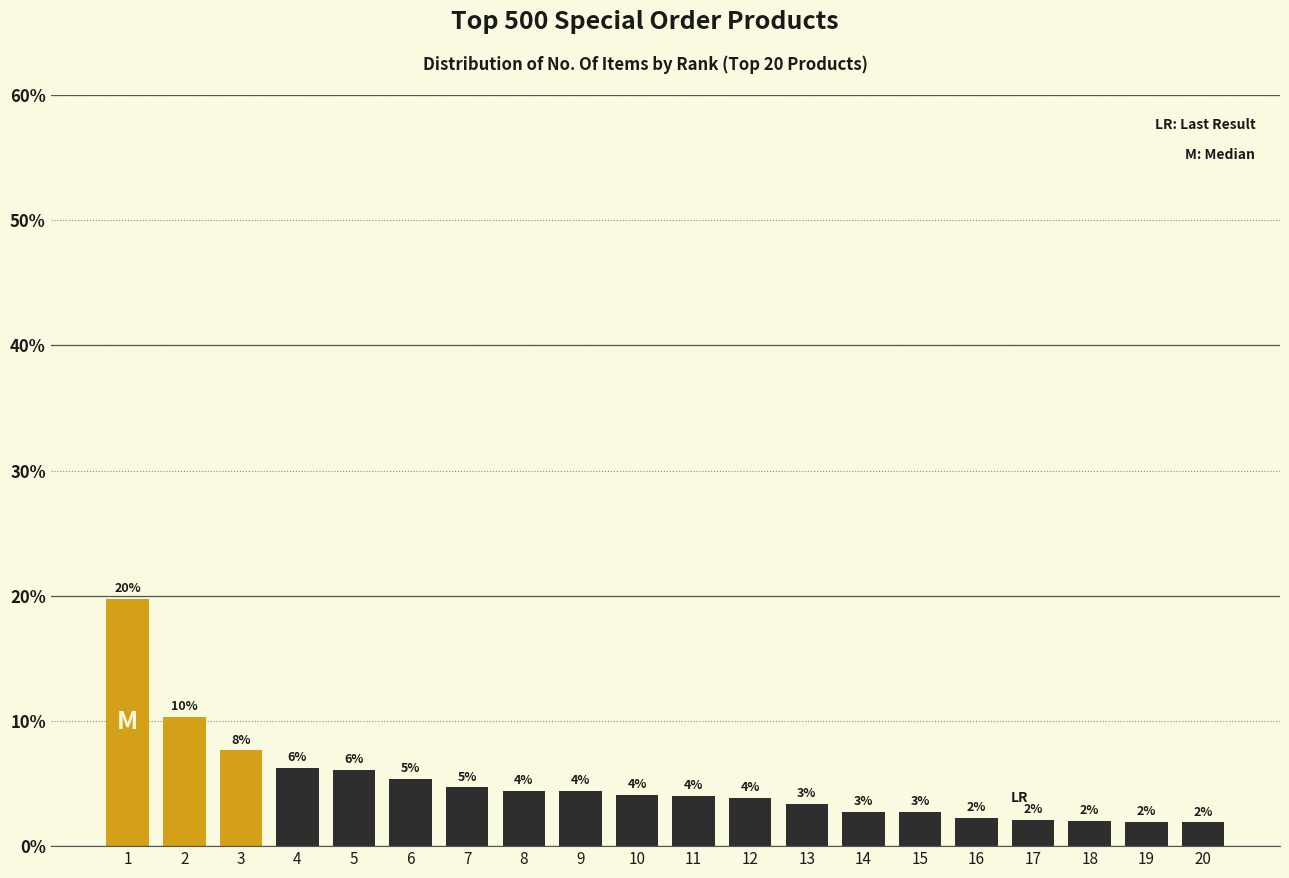

True or false: the data shows 1.9 at 19.

True